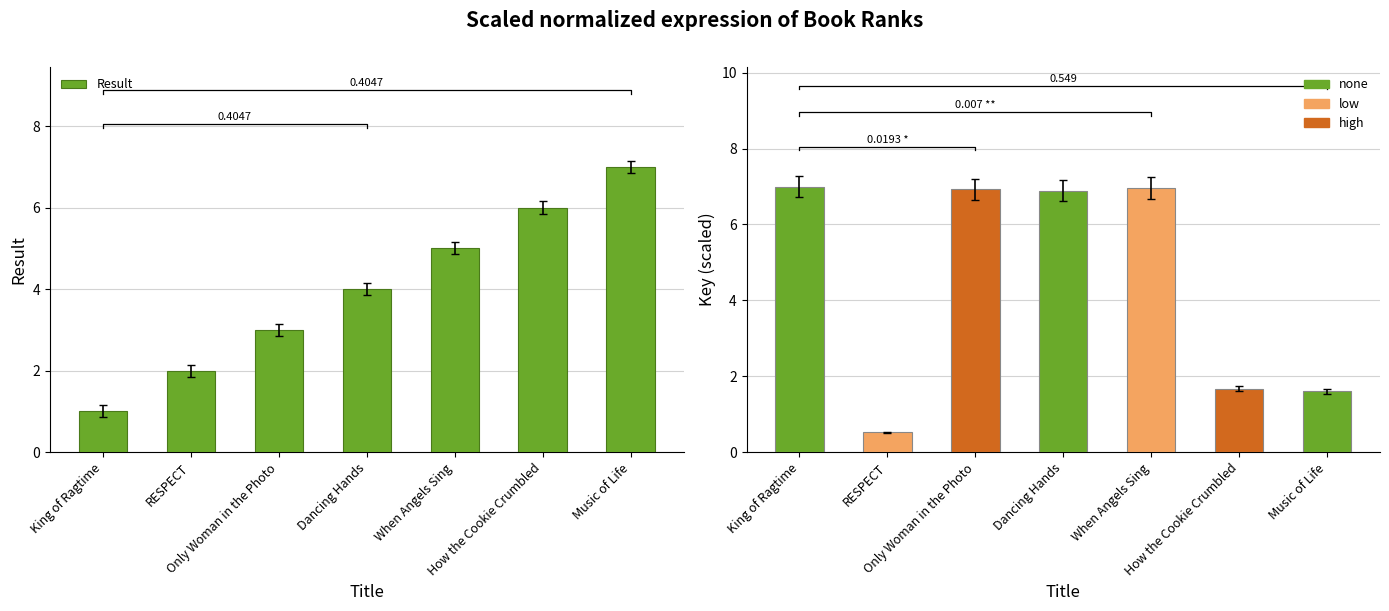

Are the bars horizontal?

No